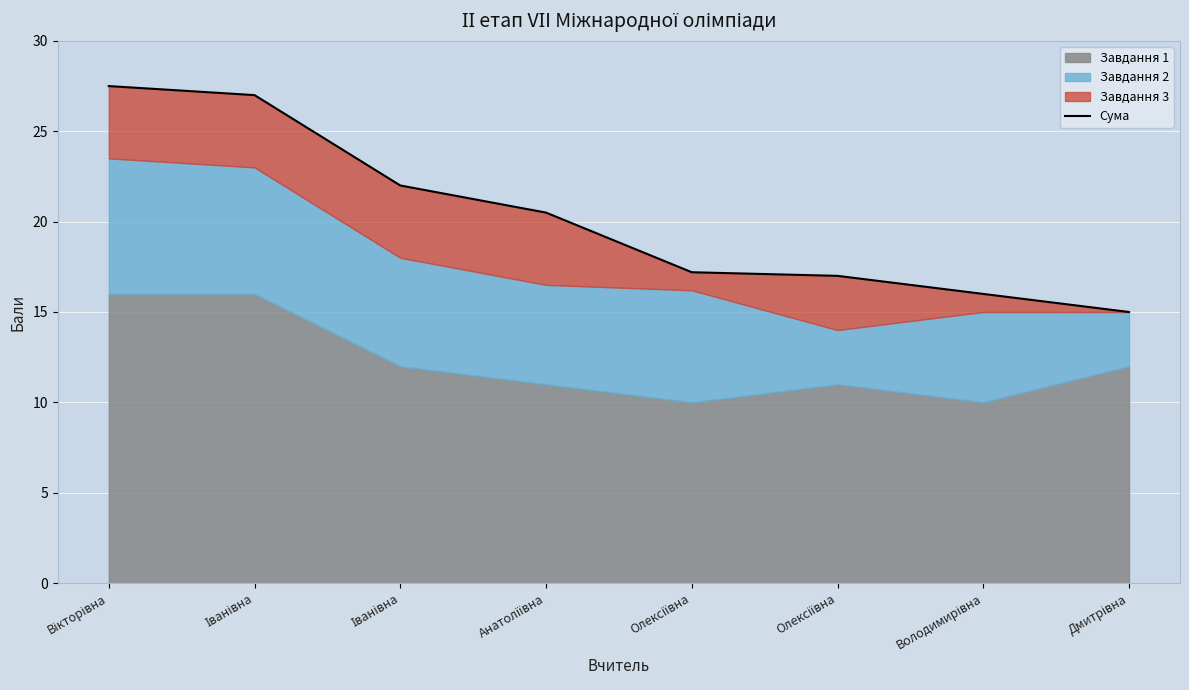

What is the change in value from Вікторівна to Олексіївна?

-10.3